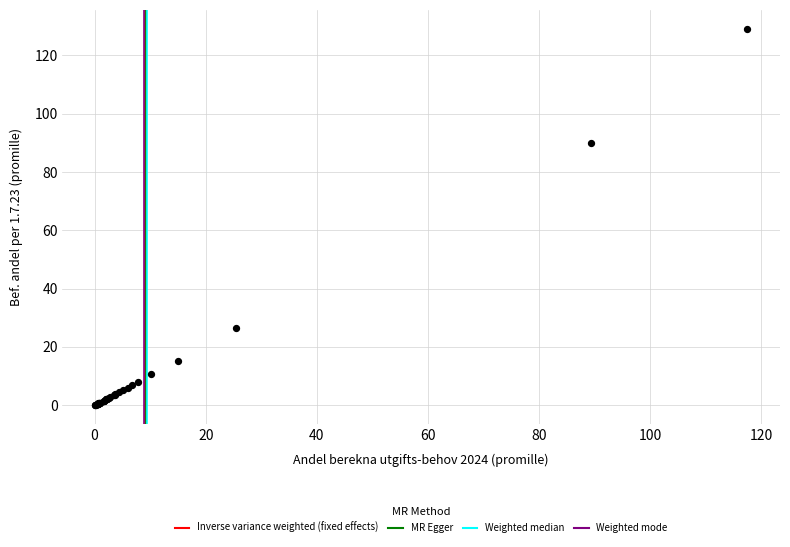

What Y value in the scatter plot is closest to 64?

89.9